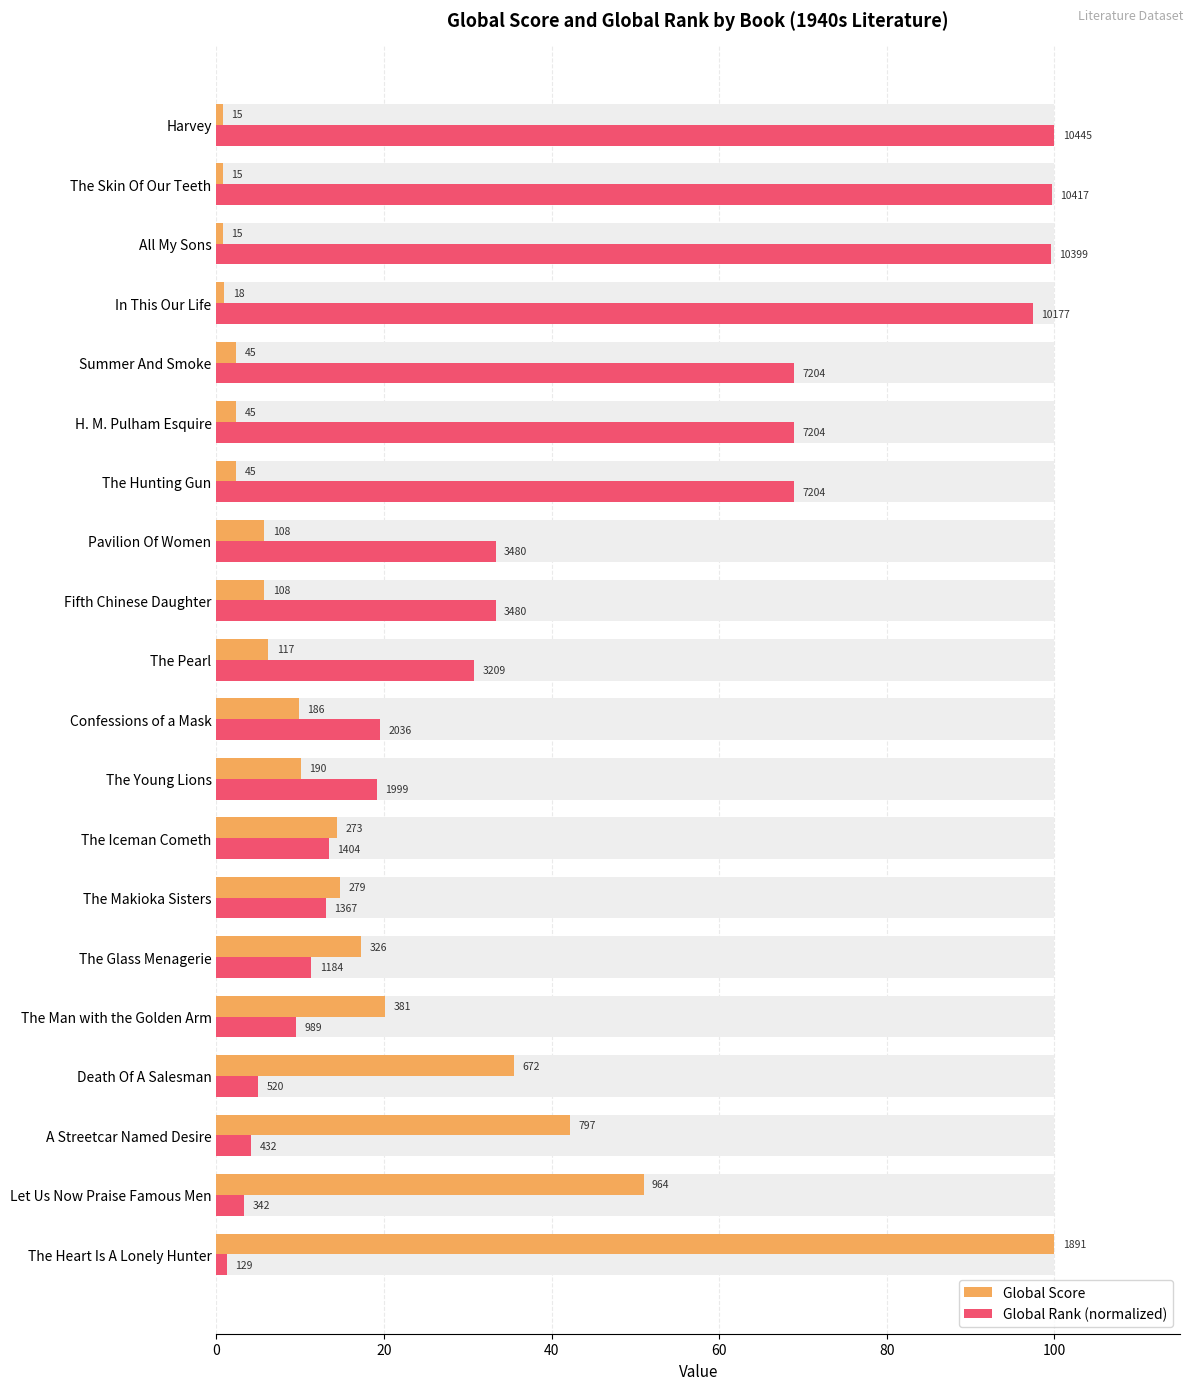

Reading left to right, transcribe all the data shown in this chart.

Global Score: 100.0	51.0	42.1	35.5	20.1	17.2	14.8	14.4	10.0	9.8	6.2	5.7	5.7	2.4	2.4	2.4	1.0	0.8	0.8	0.8
Global Rank (normalized): 1.2	3.3	4.1	5.0	9.5	11.3	13.1	13.4	19.1	19.5	30.7	33.3	33.3	69.0	69.0	69.0	97.4	99.6	99.7	100.0